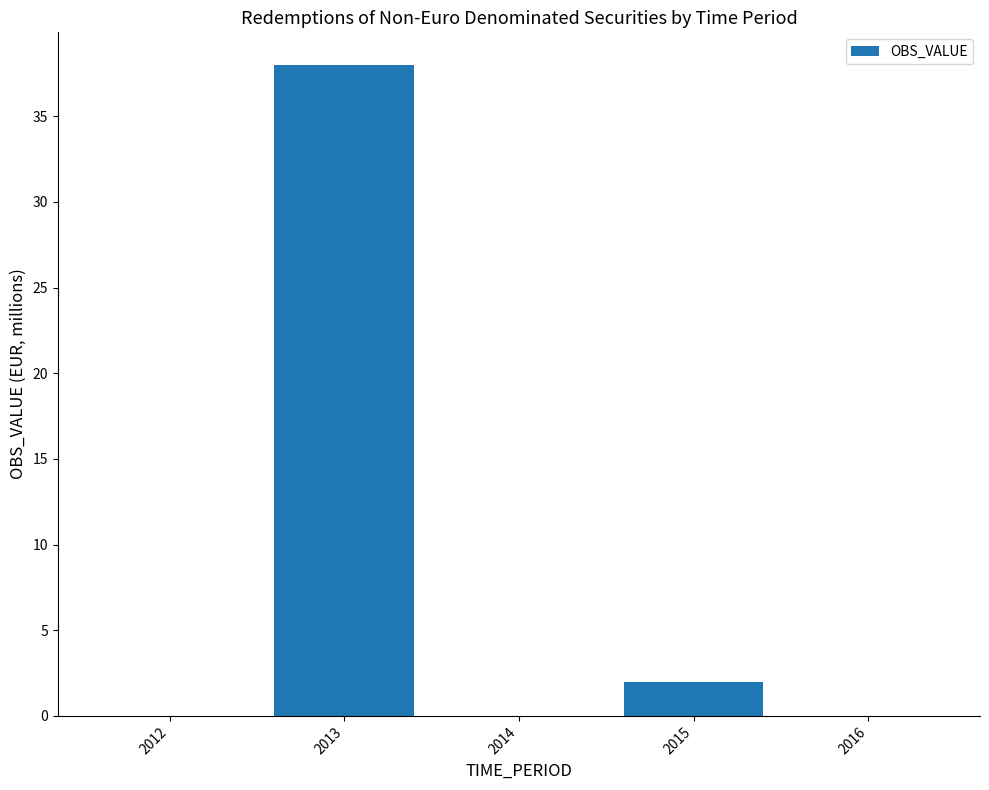

Where is the data nearest to the value 19?

2015